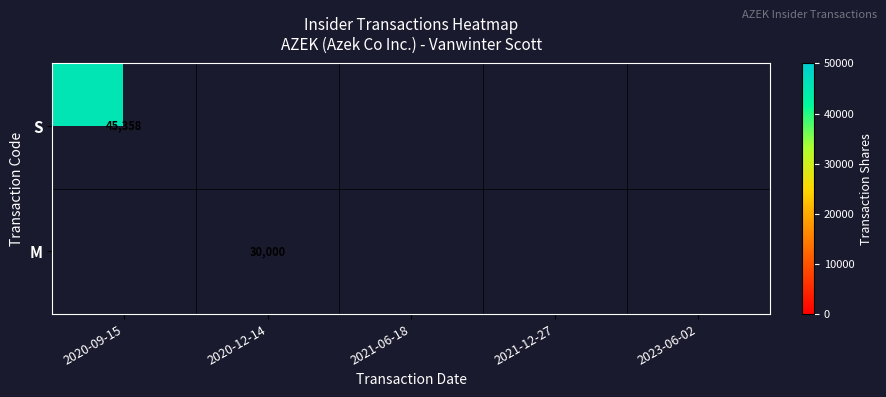

How many categories are shown in the chart?

5